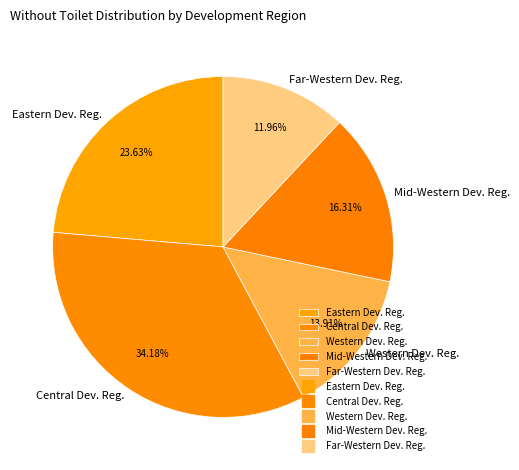

Is the sum of Central Dev. Reg. and Eastern Dev. Reg. greater than half?

Yes